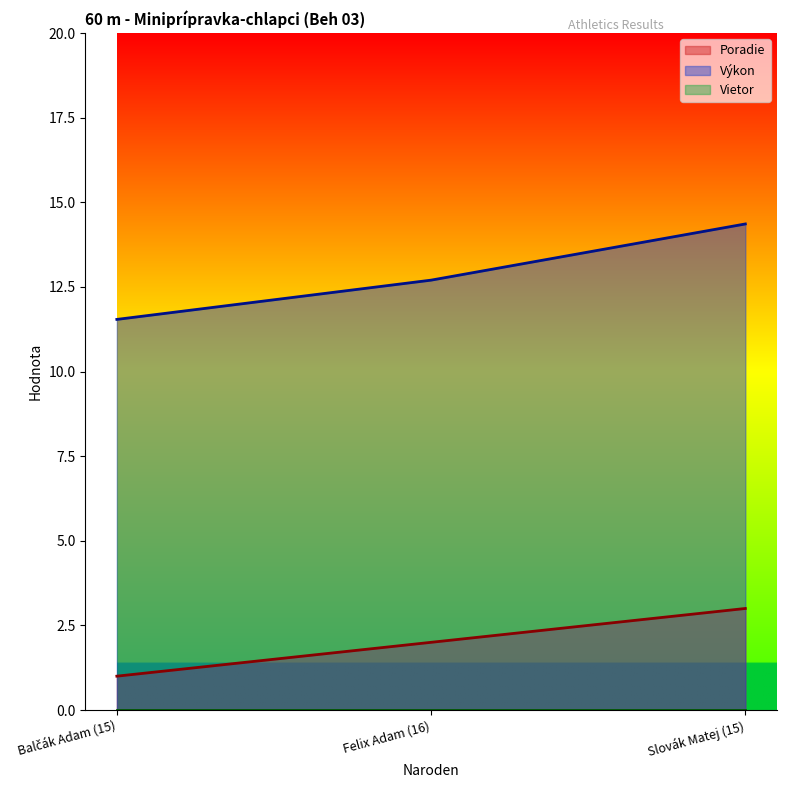

How many Poradie values are between 1 and 3?

3